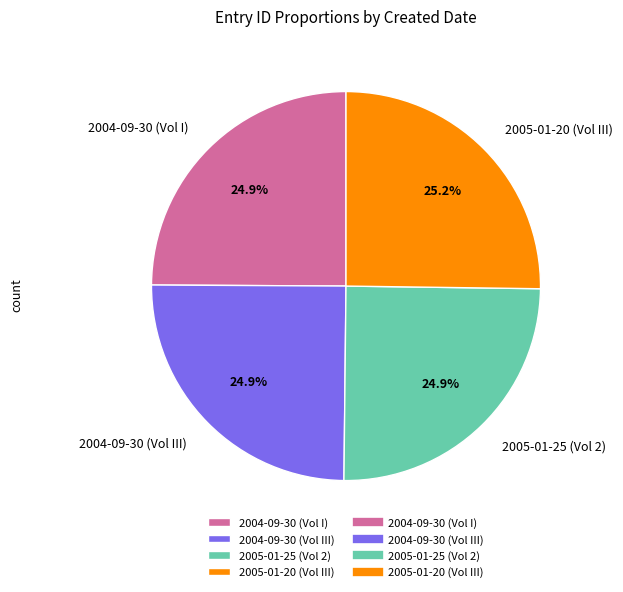

Do 2005-01-20 (Vol III) and 2004-09-30 (Vol I) together represent more than half of the pie?

Yes